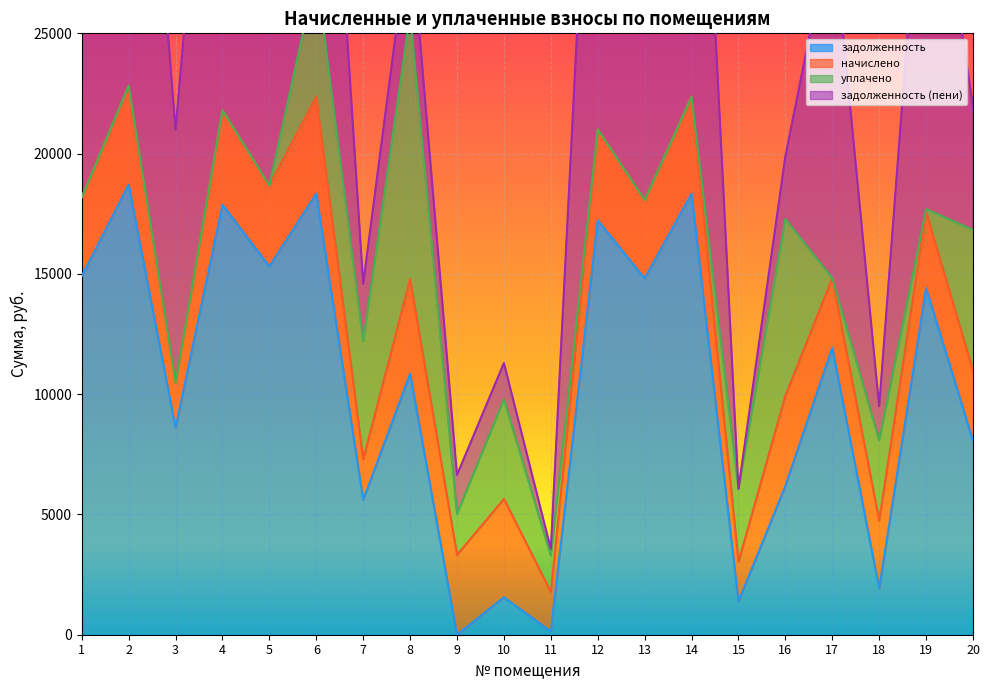

The value of задолженность at 20 is 3433.7. True or false?

False